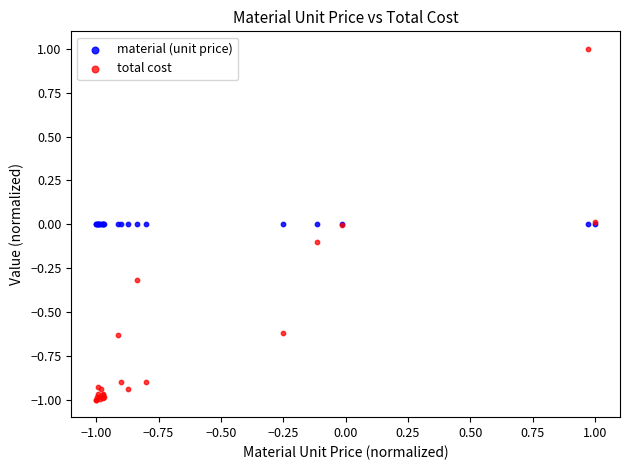

Which series contains the lowest Y value?

total cost